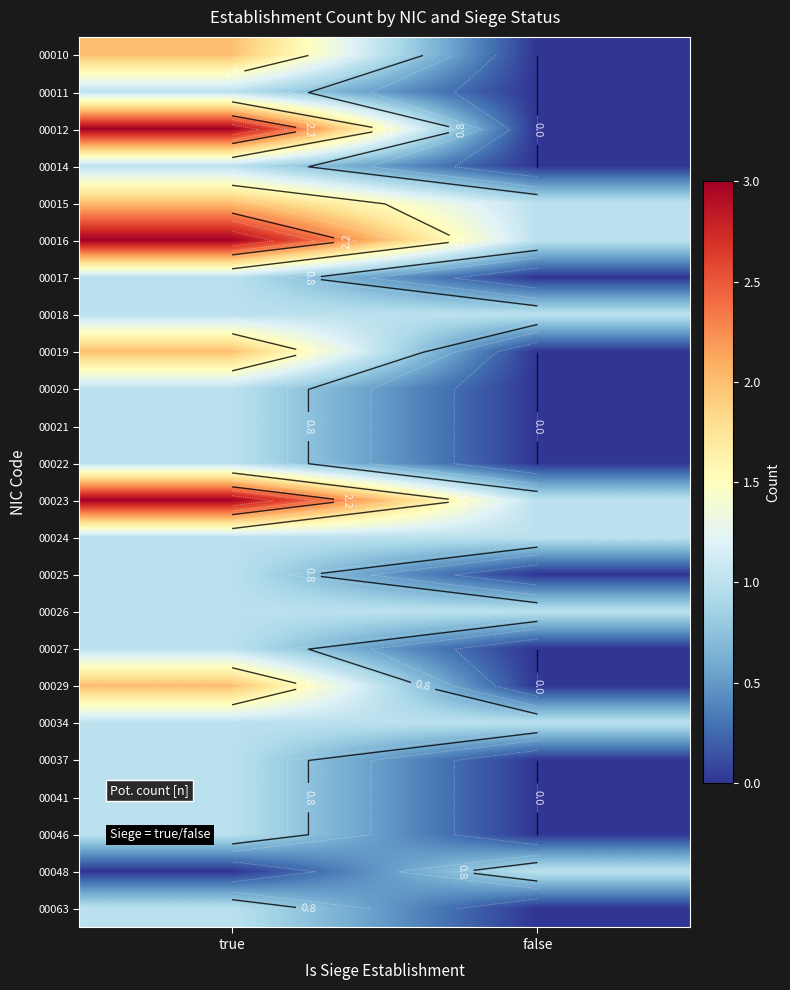

The value of 00017 at false is 1. True or false?

False